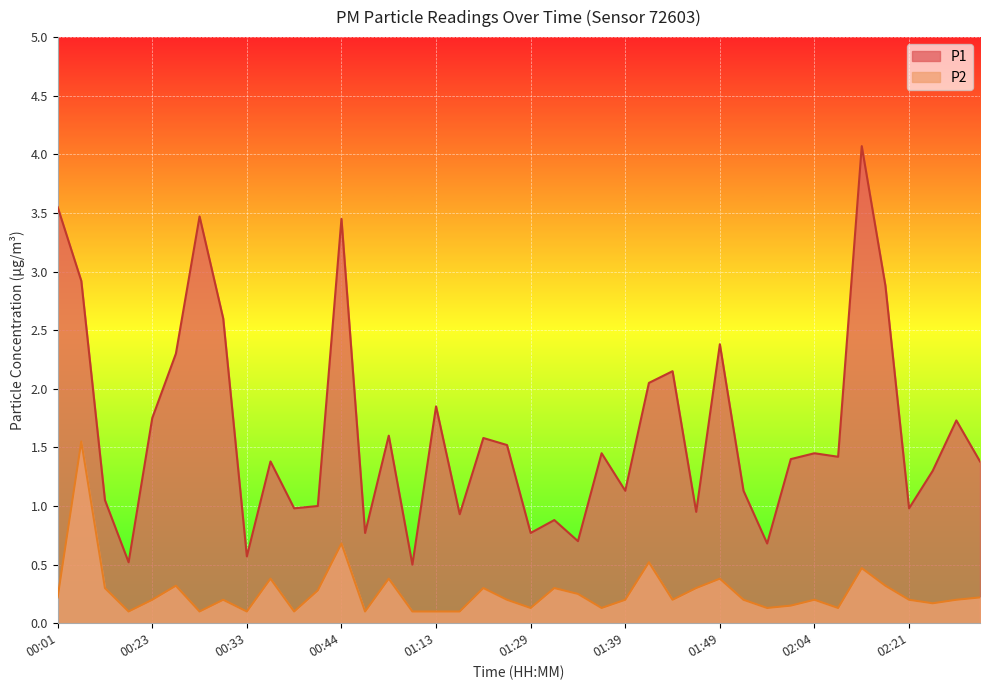

True or false: P2 and P1 intersect in this chart.

False